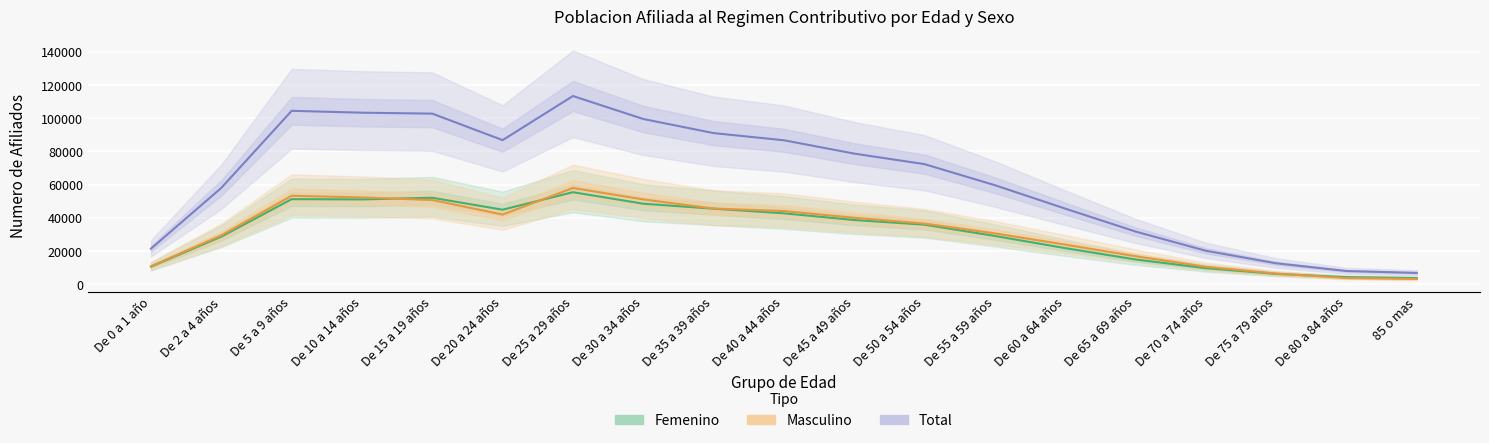

How many lines are shown in the chart?

3